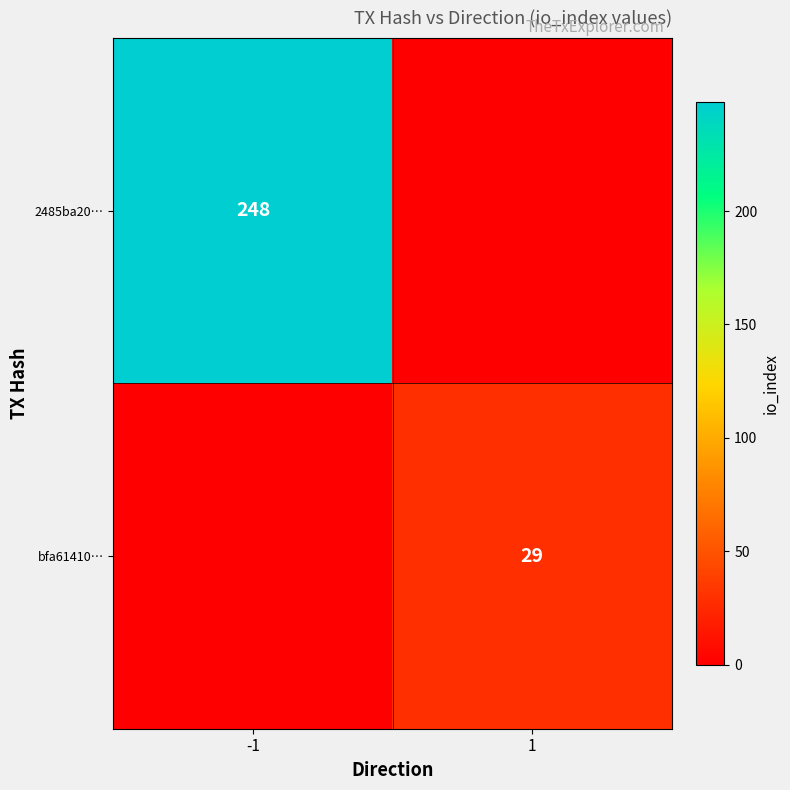

Is the value of bfa61410… at 1 greater than the value of 2485ba20… at -1?

No